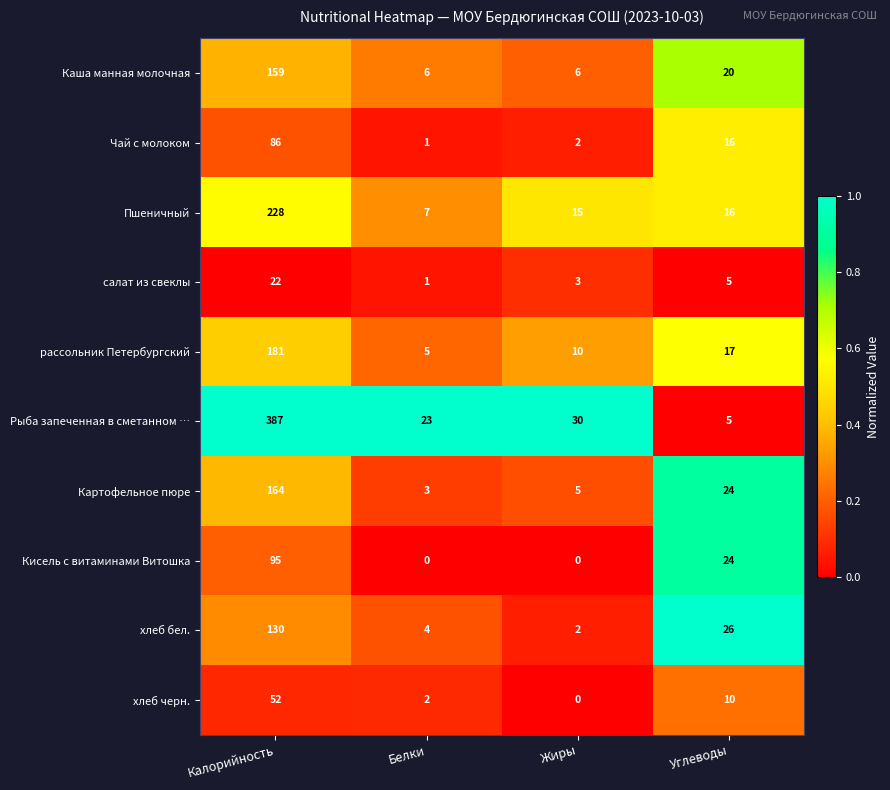

Which series has the largest range (max minus min)?

Рыба запеченная в сметанном …